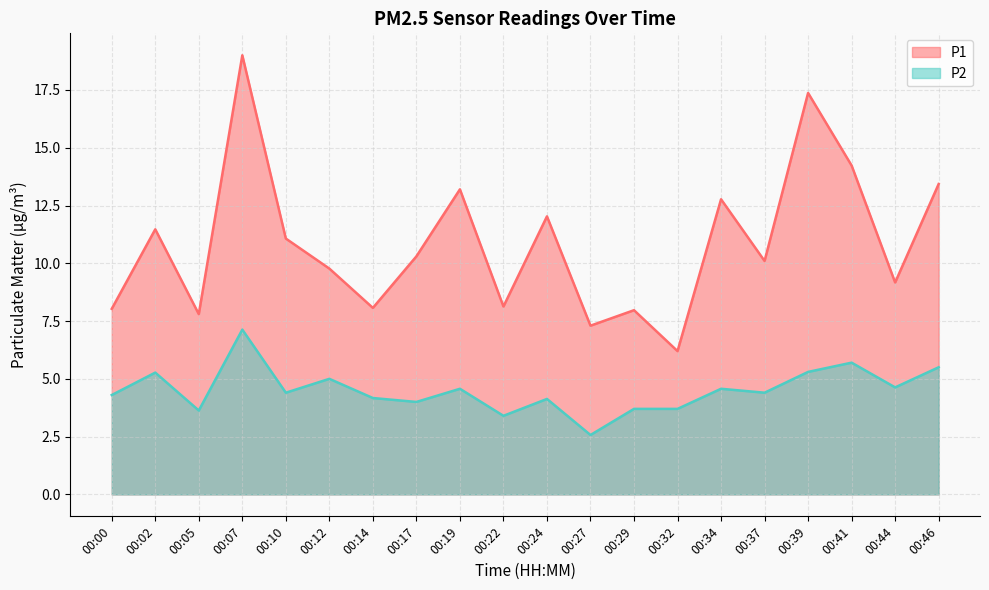

Reading left to right, extract all data points from this chart.

P1: 00:00=8.0	00:02=11.5	00:05=7.8	00:07=19.0	00:10=11.1	00:12=9.8	00:14=8.1	00:17=10.3	00:19=13.2	00:22=8.1	00:24=12.0	00:27=7.3	00:29=8.0	00:32=6.2	00:34=12.8	00:37=10.1	00:39=17.4	00:41=14.2	00:44=9.2	00:46=13.4
P2: 00:00=4.3	00:02=5.3	00:05=3.6	00:07=7.1	00:10=4.4	00:12=5.0	00:14=4.2	00:17=4.0	00:19=4.6	00:22=3.4	00:24=4.1	00:27=2.6	00:29=3.7	00:32=3.7	00:34=4.6	00:37=4.4	00:39=5.3	00:41=5.7	00:44=4.6	00:46=5.5